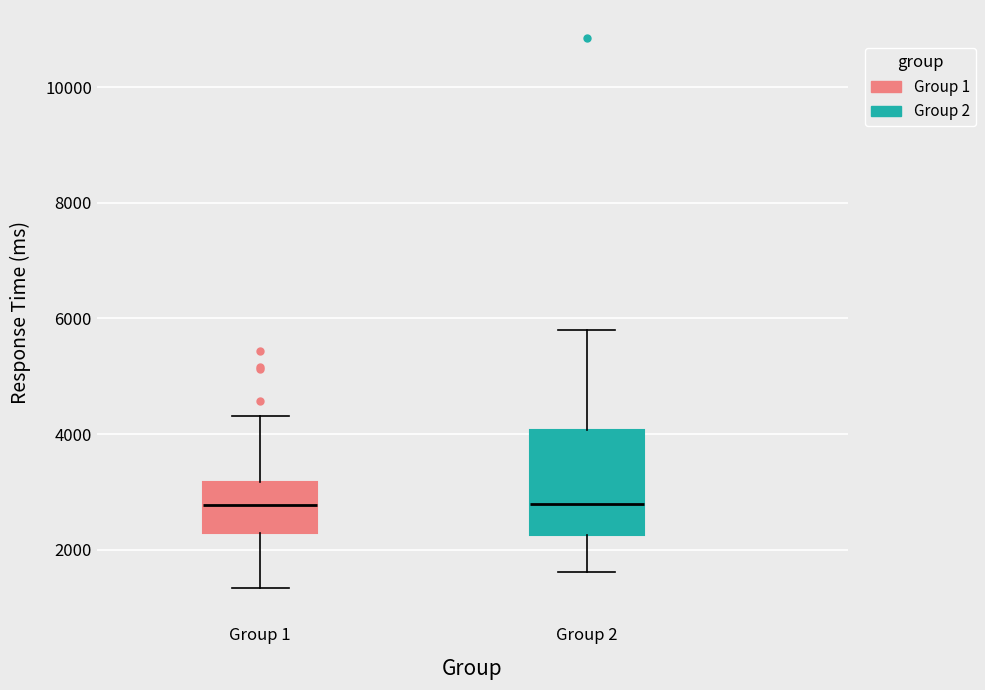

Where does the lower whisker of the box for Group 2 end on the y-axis? The values are not printed on the chart, so give them approximately, as read against the axis.

1600